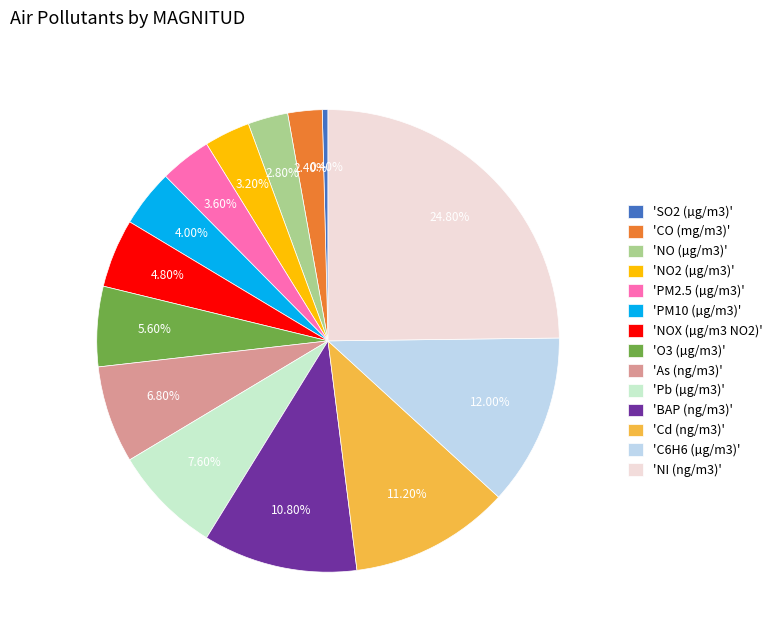

Which has a higher value, 'NI (ng/m3)' or 'Cd (ng/m3)'?

'NI (ng/m3)'